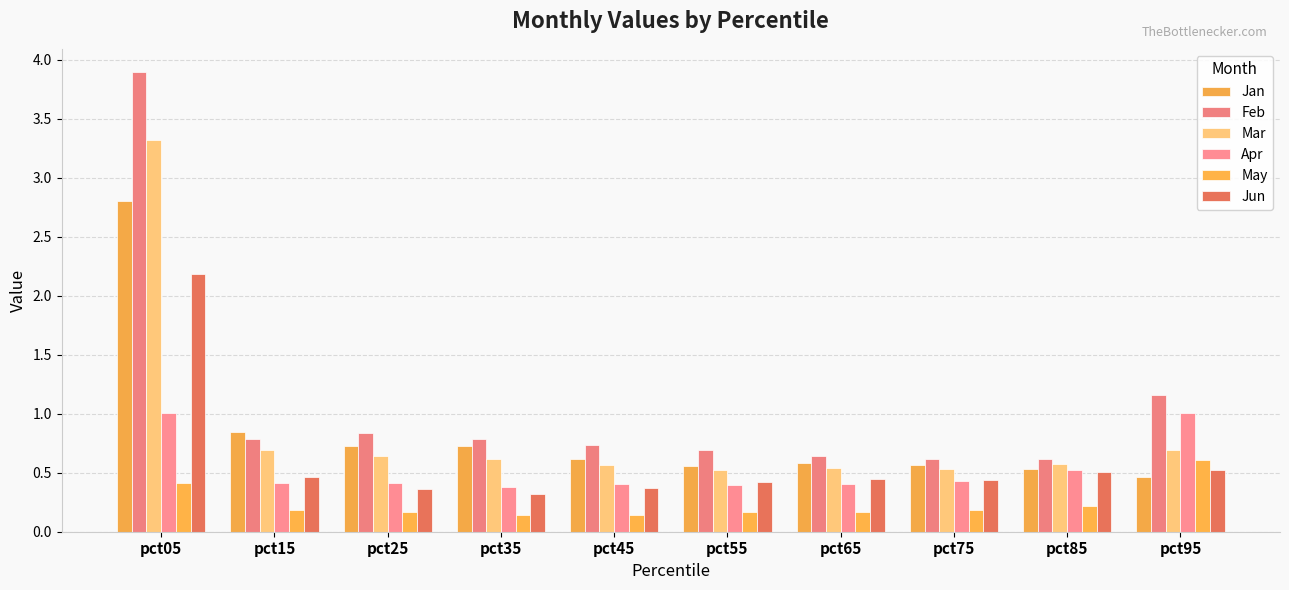

What are all the series names shown in the legend?

Jan, Feb, Mar, Apr, May, Jun